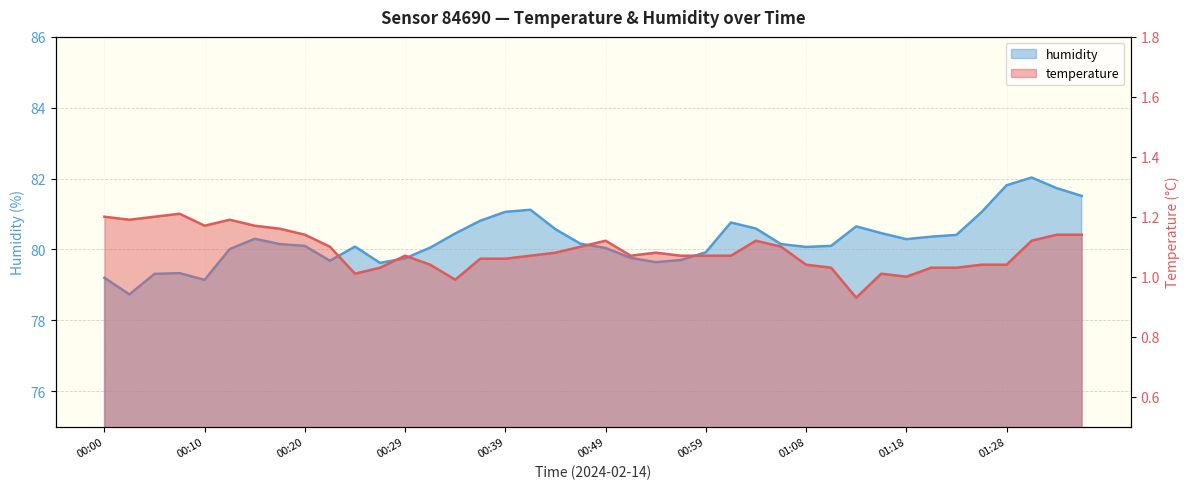

True or false: humidity has a value of 21.1 at 01:03.

False